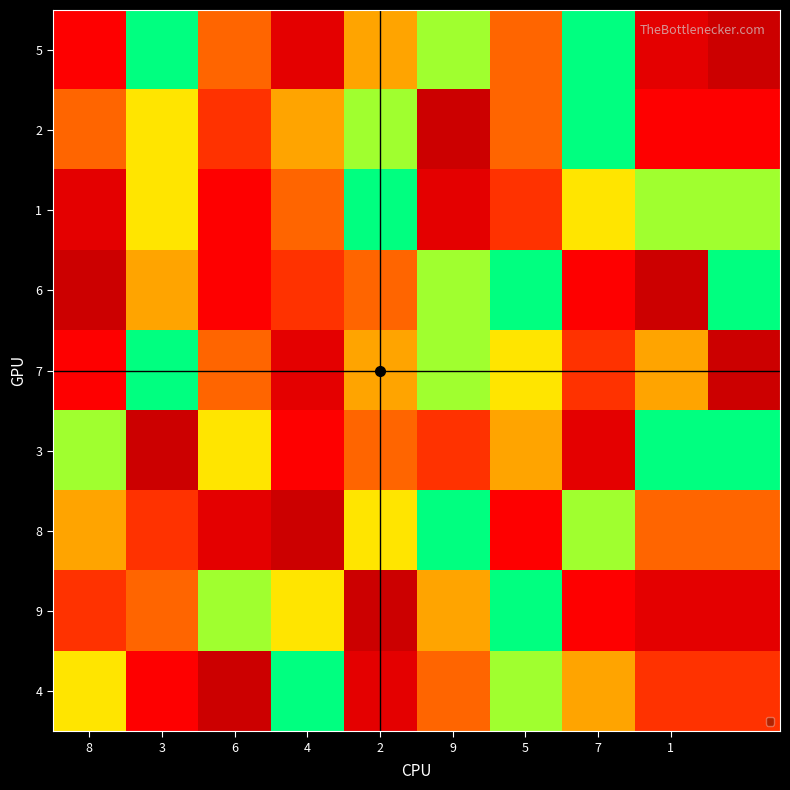

Reading right to left, transcribe all the data shown in this chart.

5: 9	8	1	5	2	4	8	5	1	7
2: 7	7	1	5	9	2	4	6	3	5
1: 2	2	3	6	8	1	5	7	3	8
6: 1	9	7	1	2	5	6	7	4	9
7: 9	4	6	3	2	4	8	5	1	7
3: 1	1	8	4	6	5	7	3	9	2
8: 5	5	2	7	1	3	9	8	6	4
9: 8	8	7	1	4	9	3	2	5	6
4: 6	6	4	2	5	8	1	9	7	3